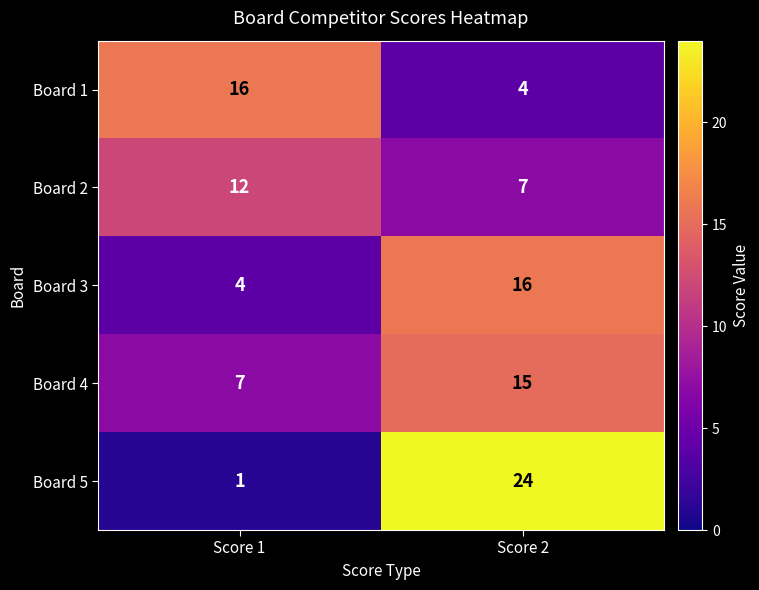

What is the sum of all Board 4 values?

22